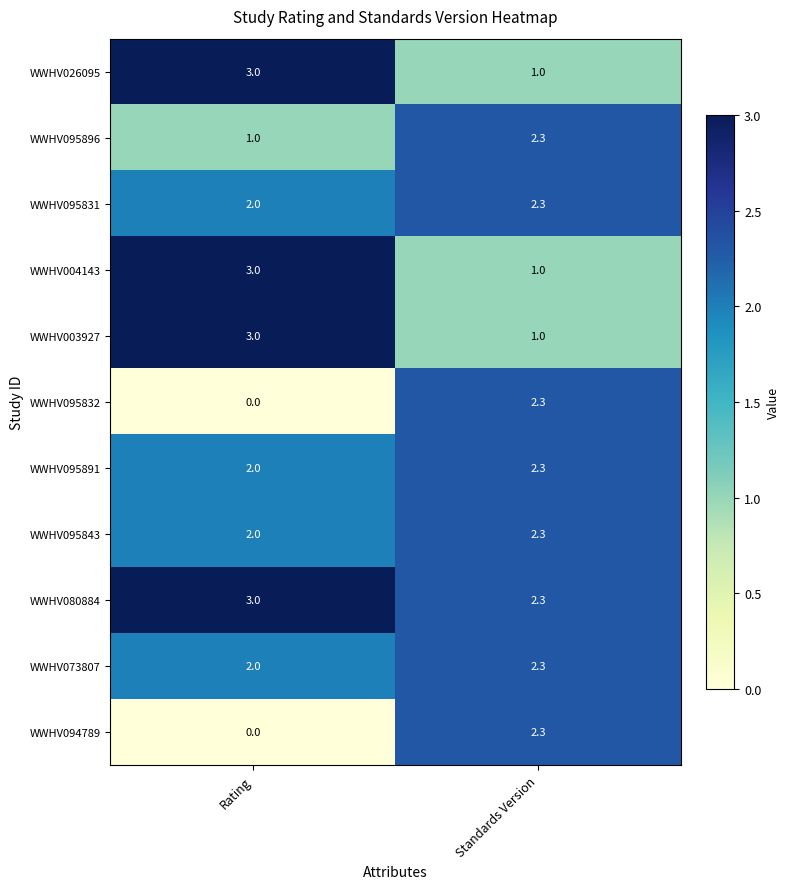

At how many categories does at least one series exceed 1?

2